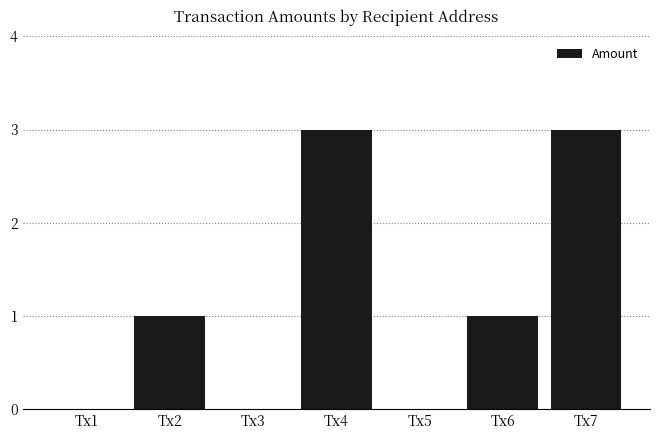

What is the maximum value shown in the chart?

3